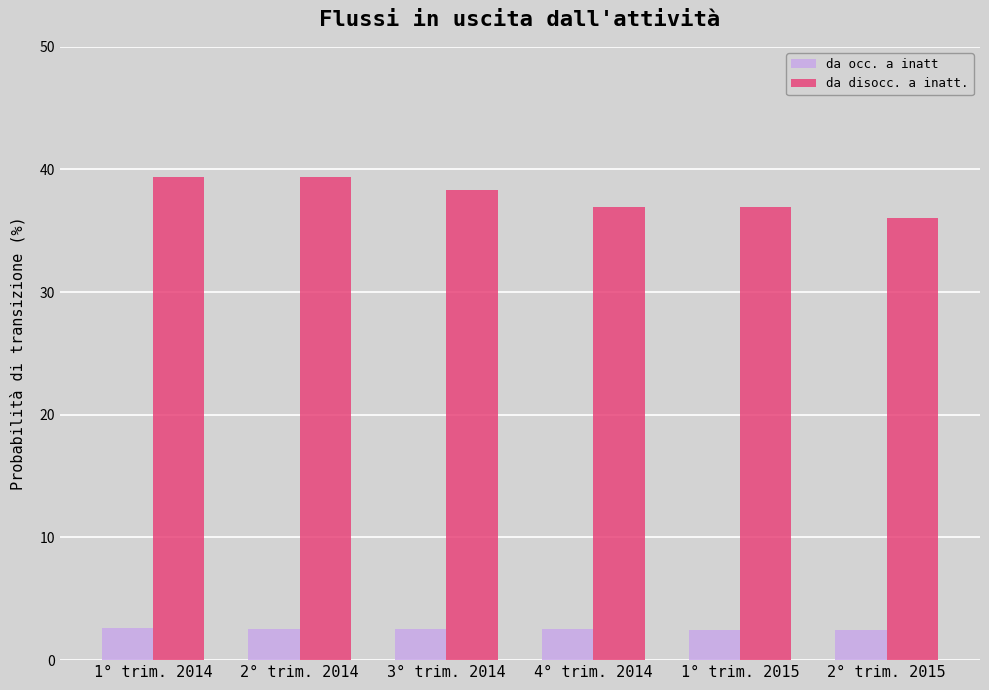

What are all the series names shown in the legend?

da occ. a inatt, da disocc. a inatt.